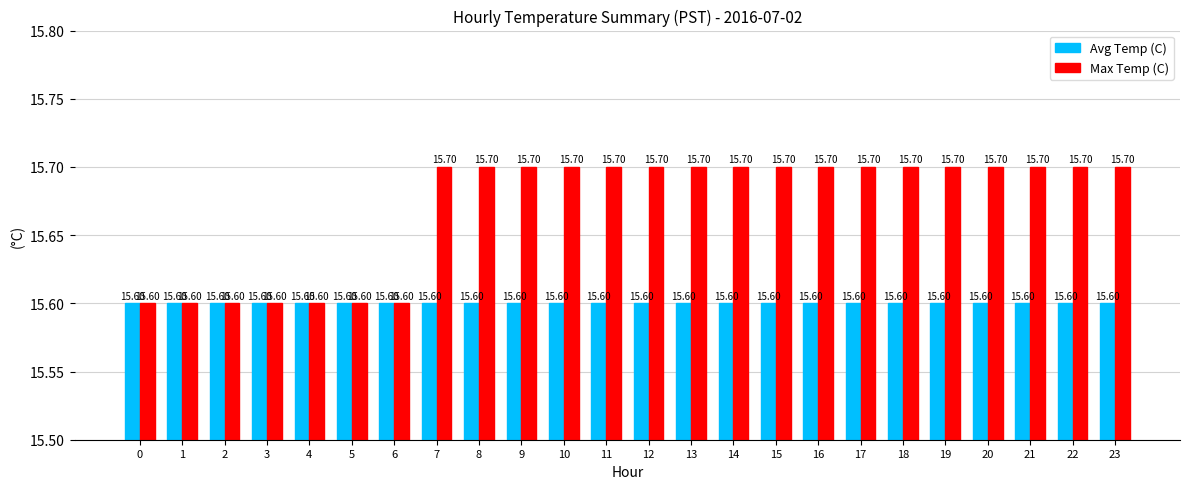

How many groups of bars are there?

24